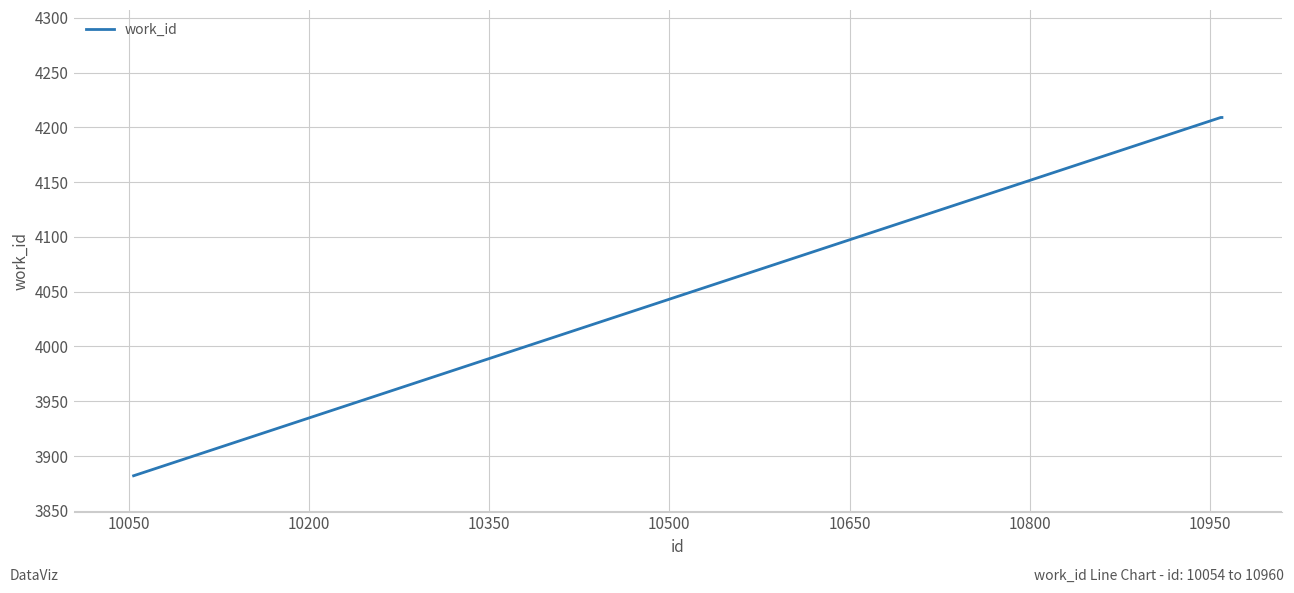

How many values are below 4209?

1